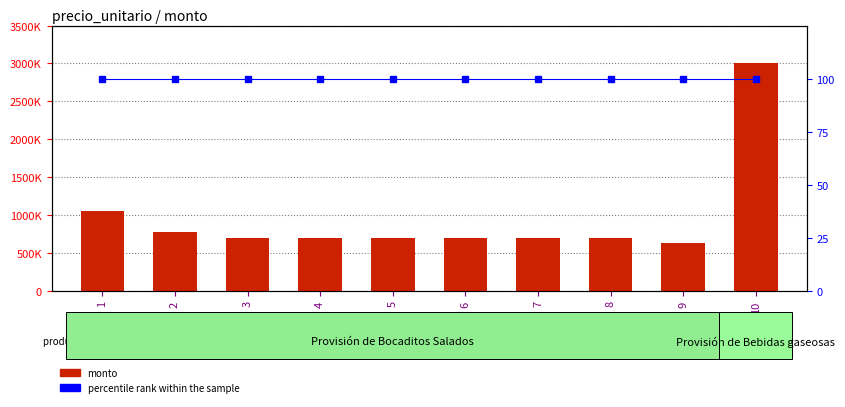

Rank the categories by percentile rank within the sample value from lowest to highest.

1, 2, 3, 4, 5, 6, 7, 8, 9, 10